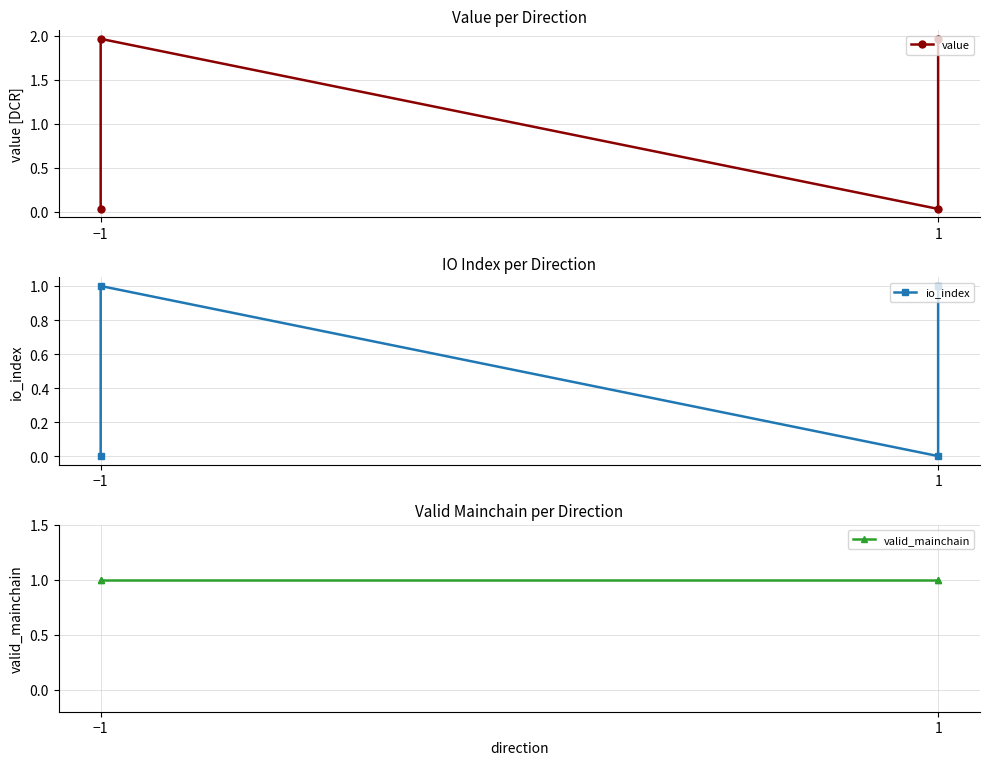

List the series in order of their peak value, highest first.

value, io_index, valid_mainchain